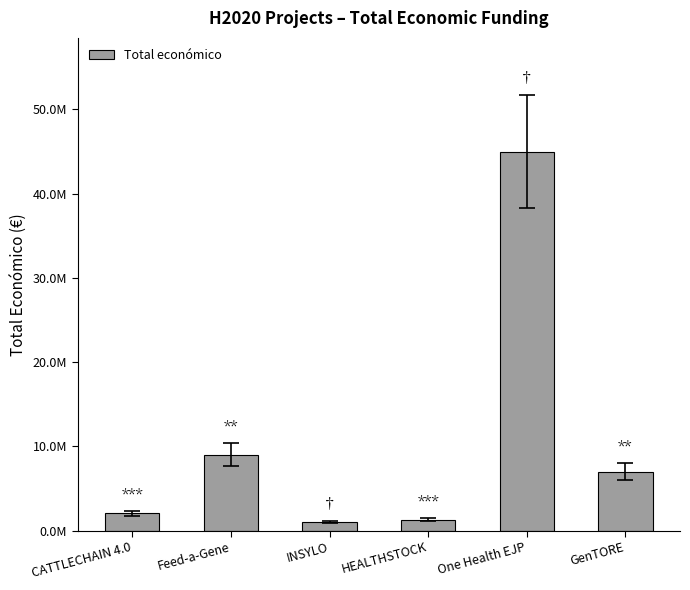

What position from the right is HEALTHSTOCK?

3